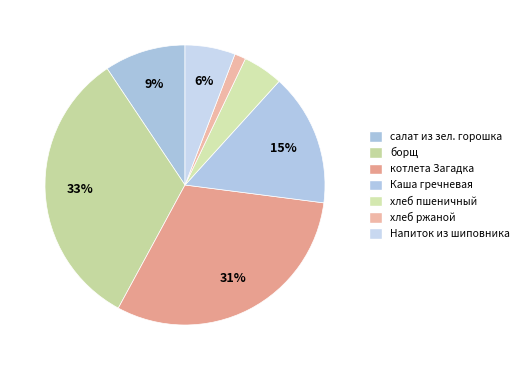

What is the largest slice in the pie chart?

борщ